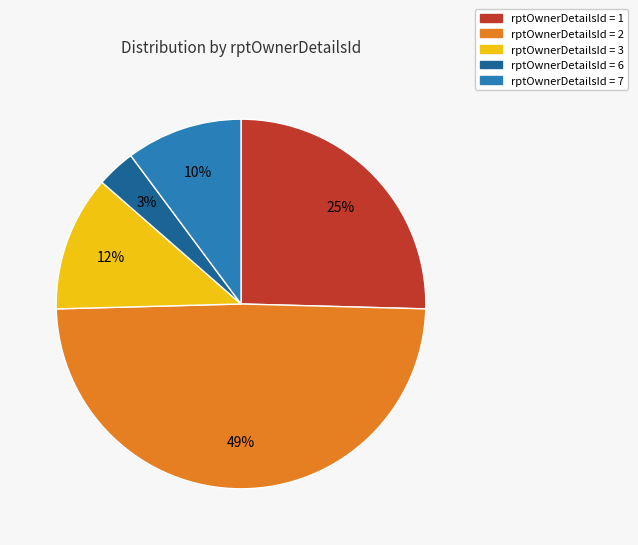

To the nearest percent, what is the difference between the largest and smallest slice percentages?

46%